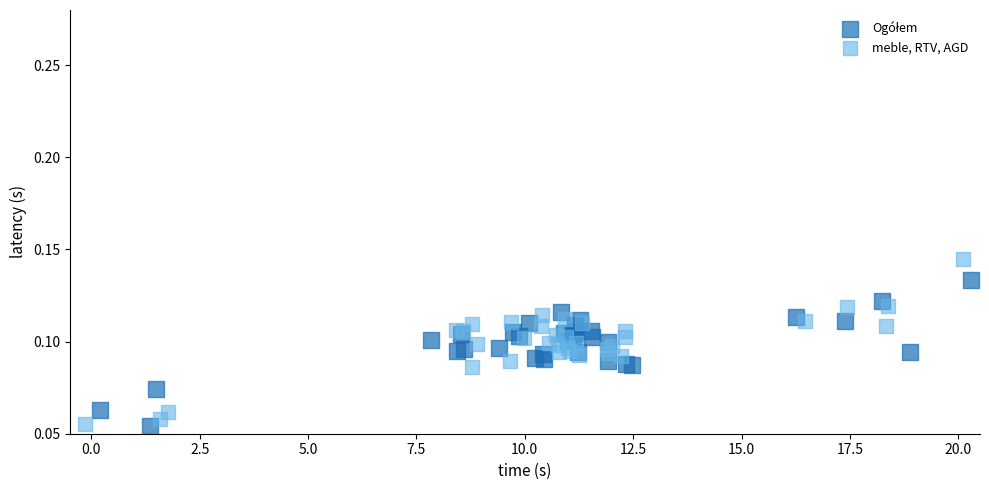

Which series contains the highest Y value?

meble, RTV, AGD